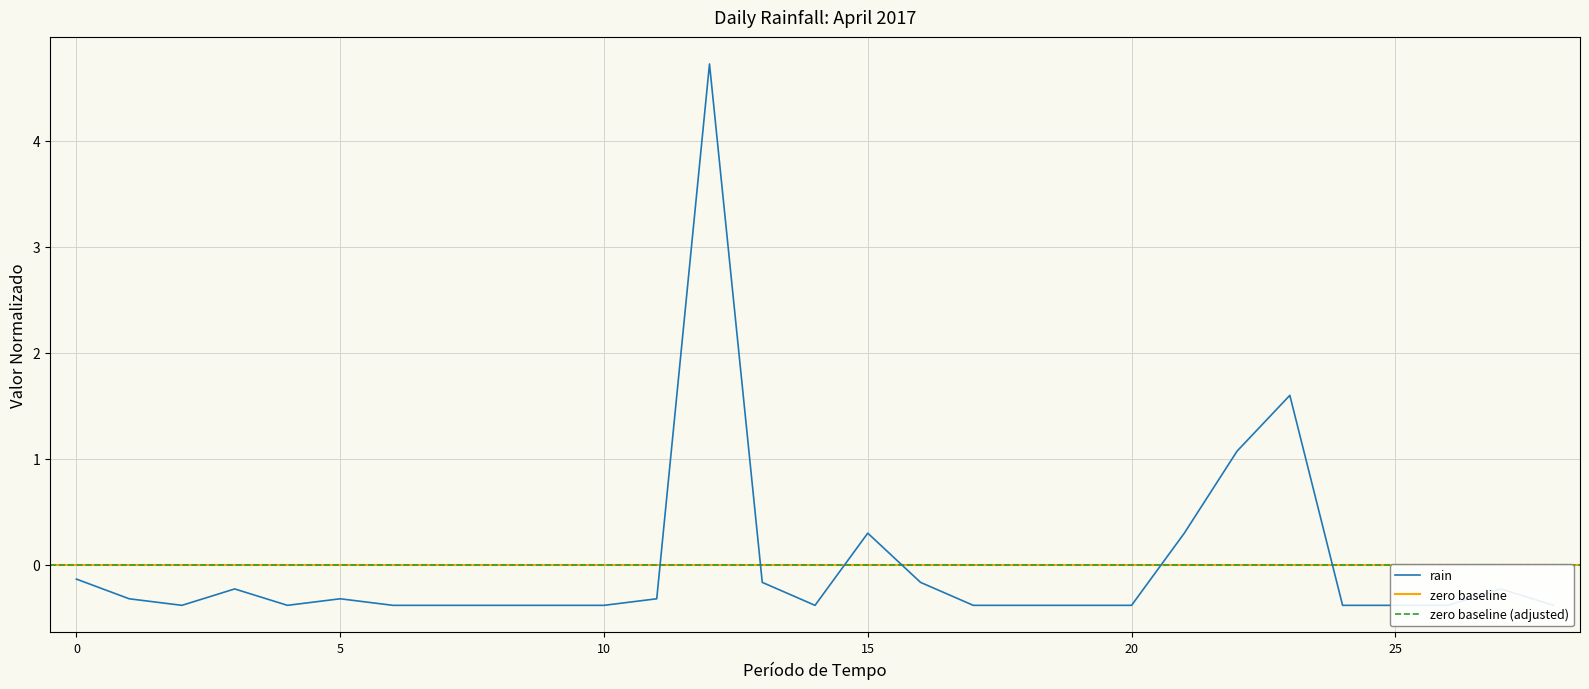

At which label is the value closest to 2?

2017-04-24